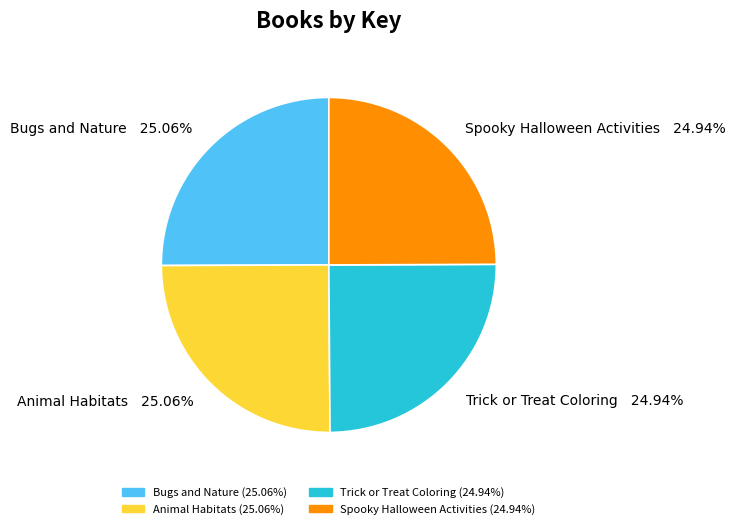

How many segments does this pie chart have?

4